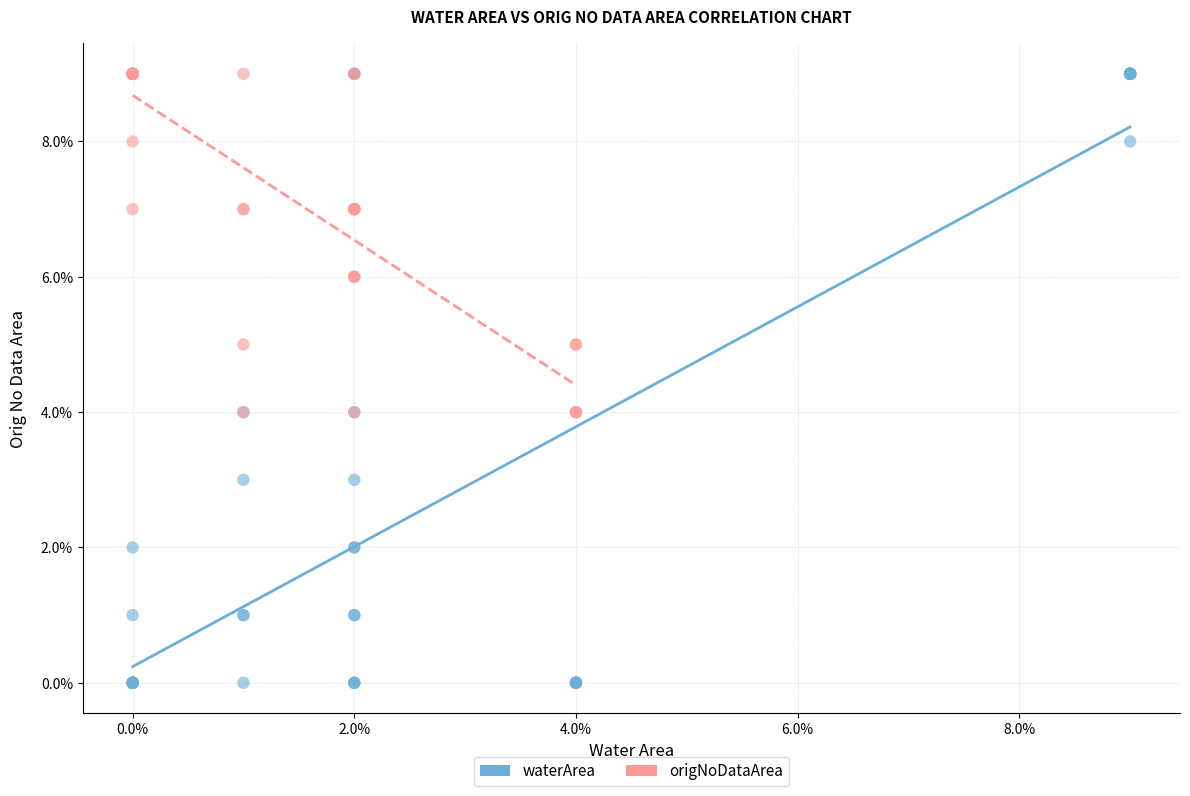

What are all the series names shown in the legend?

waterArea, origNoDataArea